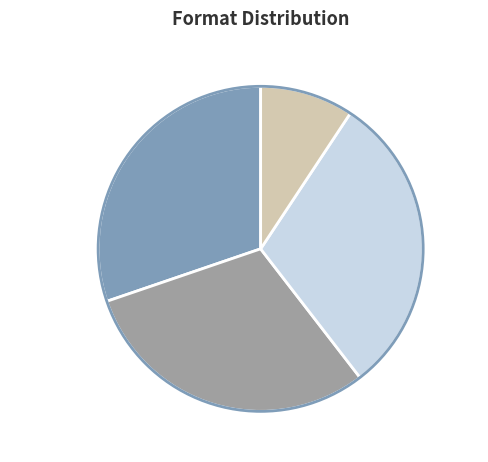

Count the number of slices in the pie.

4